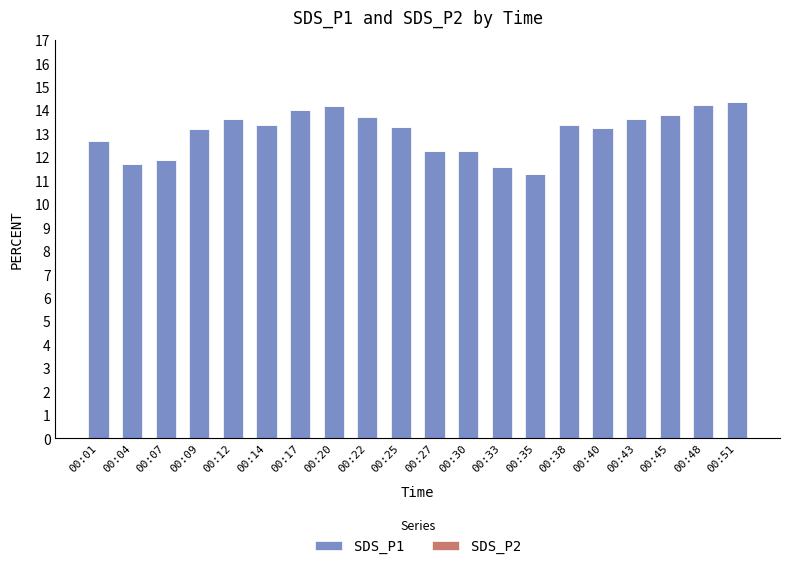

What is the change in value from 00:14 to 00:20?

+0.8